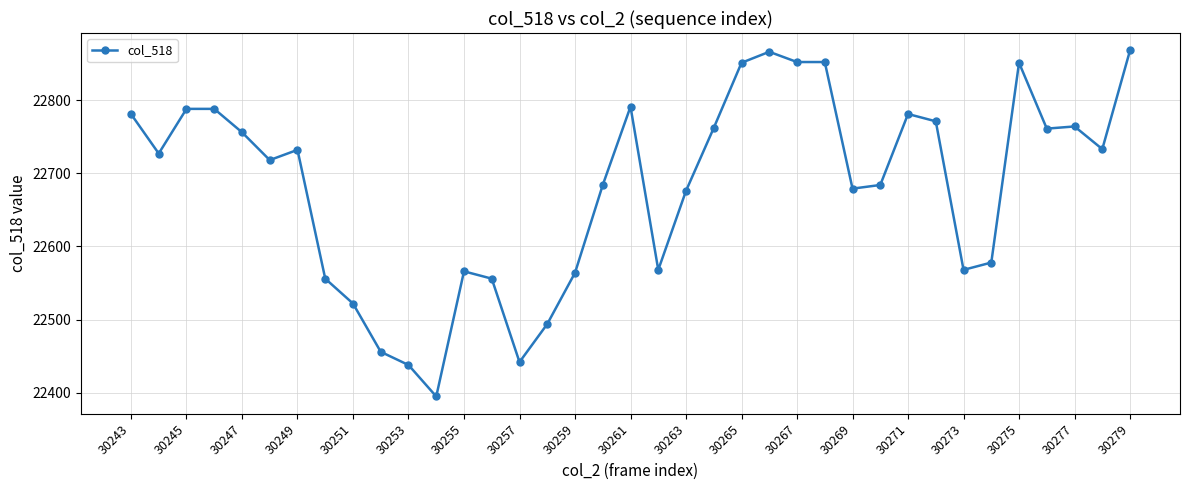

What is the maximum value shown in the chart?

22868